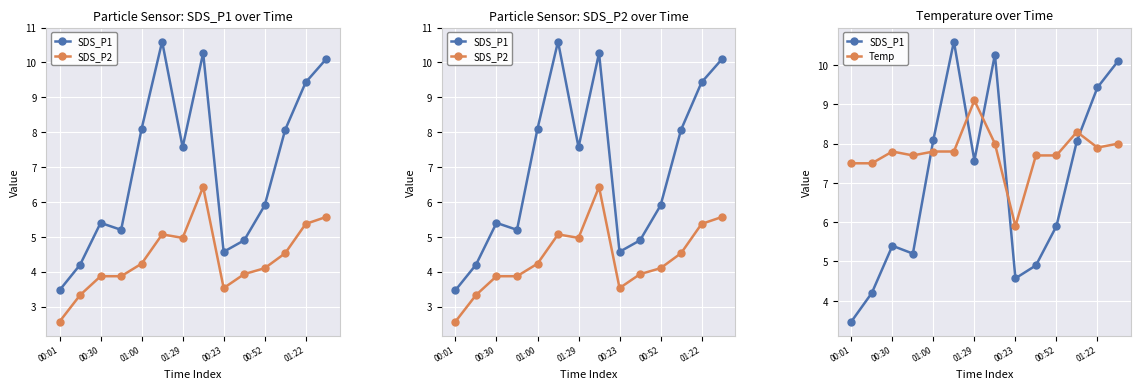

Which series has the largest total across all categories?

Temp